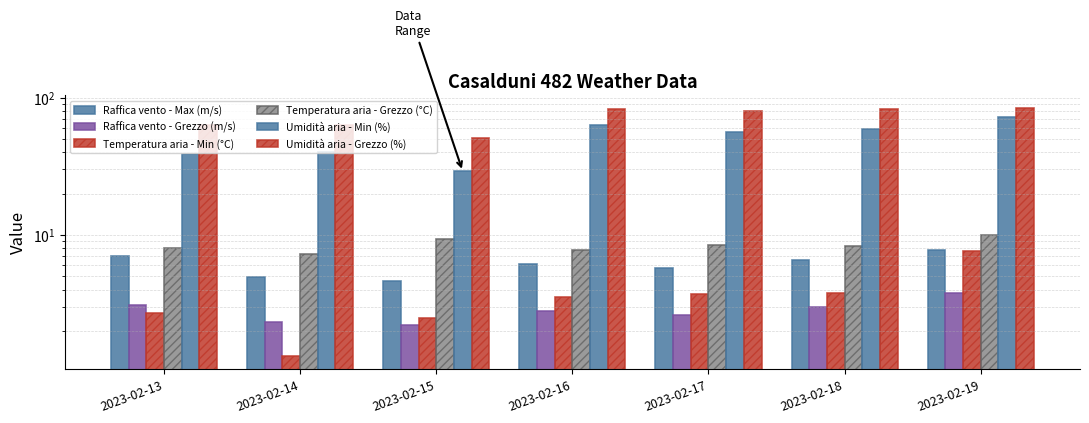

Read the Raffica vento - Grezzo (m/s) value at 2023-02-14.

2.3